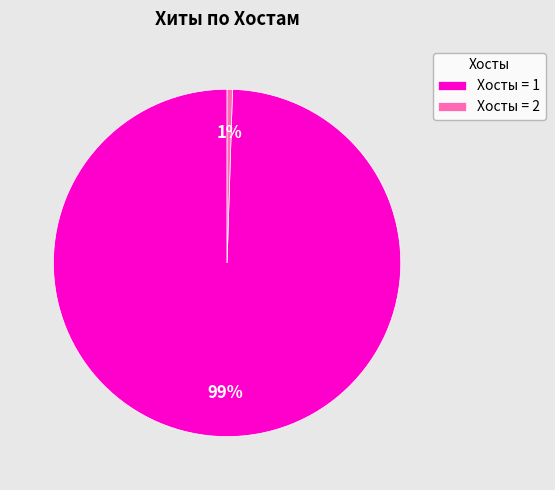

Between Хосты = 2 and Хосты = 1, which is larger?

Хосты = 1